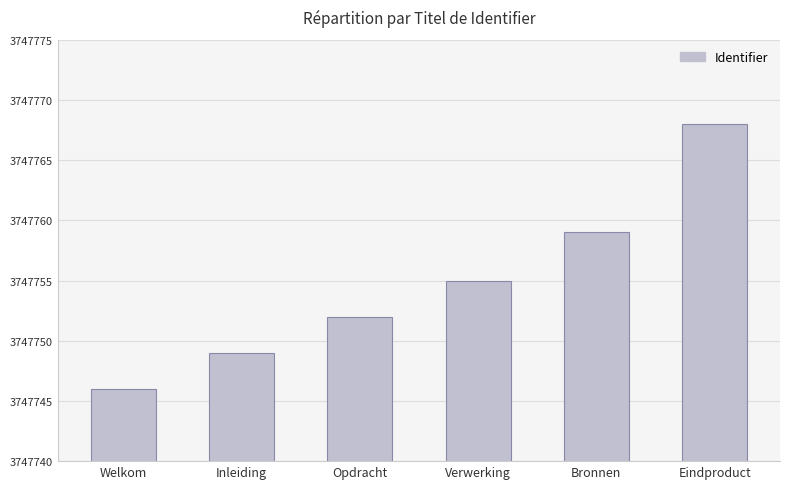

Rank the categories by value from lowest to highest.

Welkom, Inleiding, Opdracht, Verwerking, Bronnen, Eindproduct